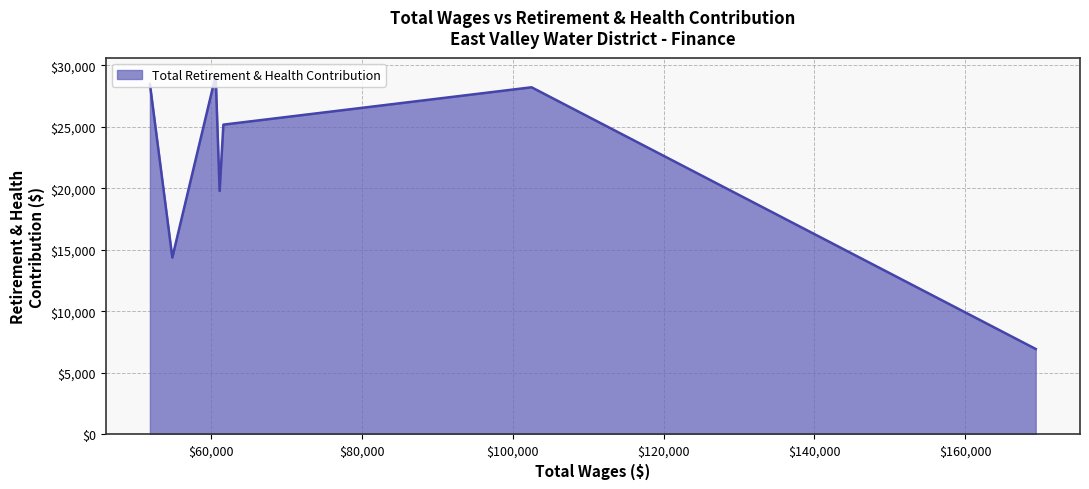

How many interior local peaks (higher than both neighbors) does the data have?

2